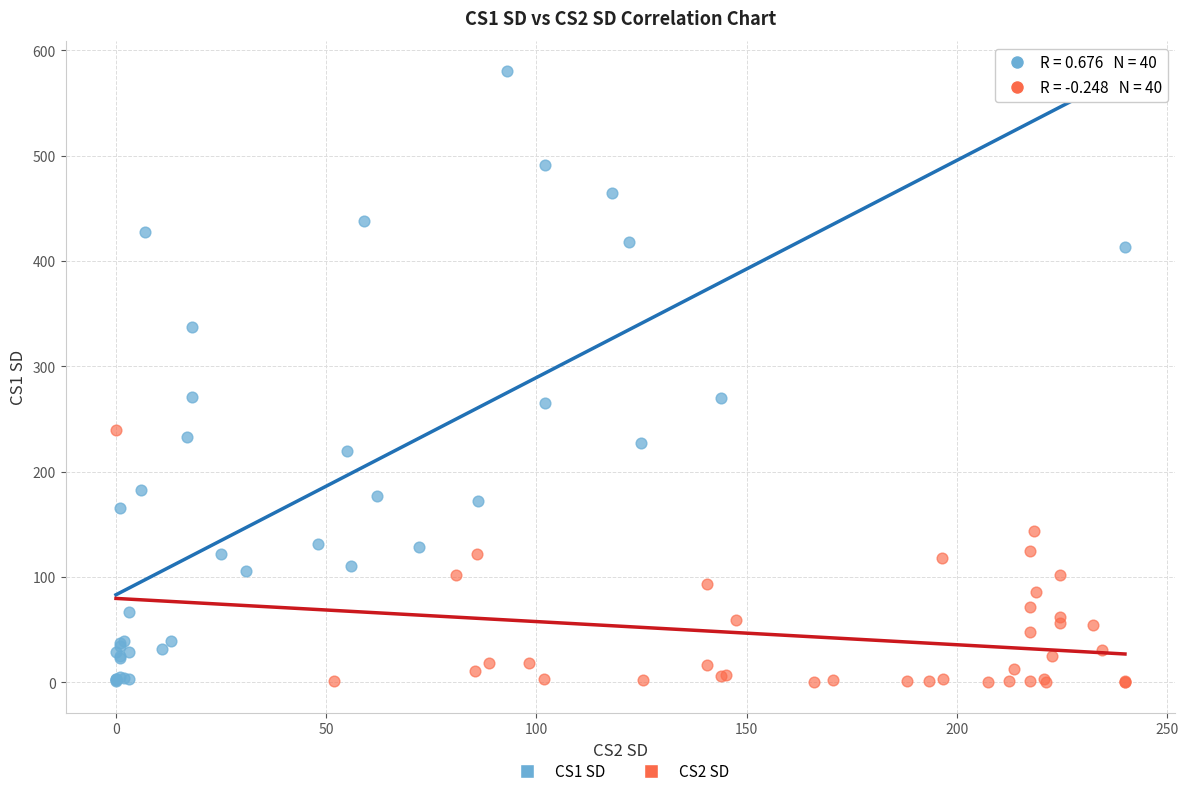

Which series reaches the maximum Y coordinate?

CS1 SD